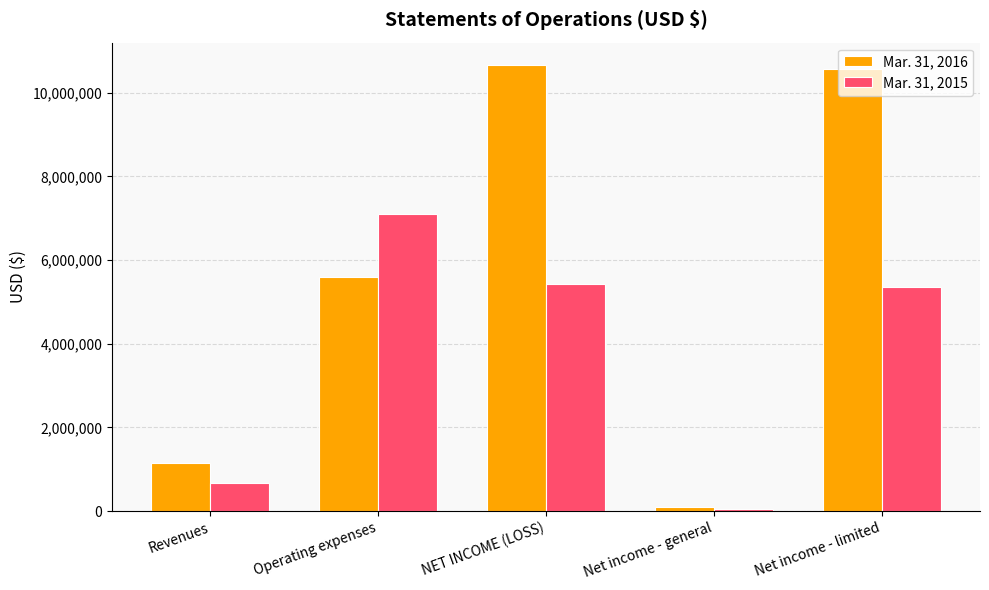

How many groups of bars are there?

5